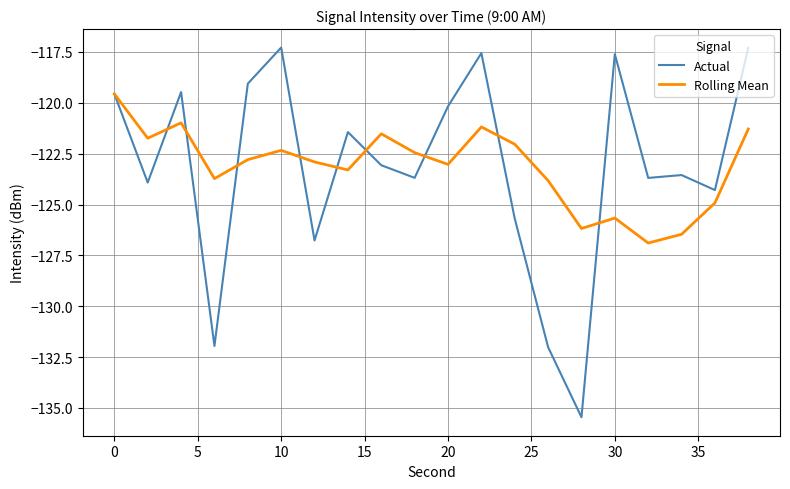

Which series has the largest range (max minus min)?

Actual